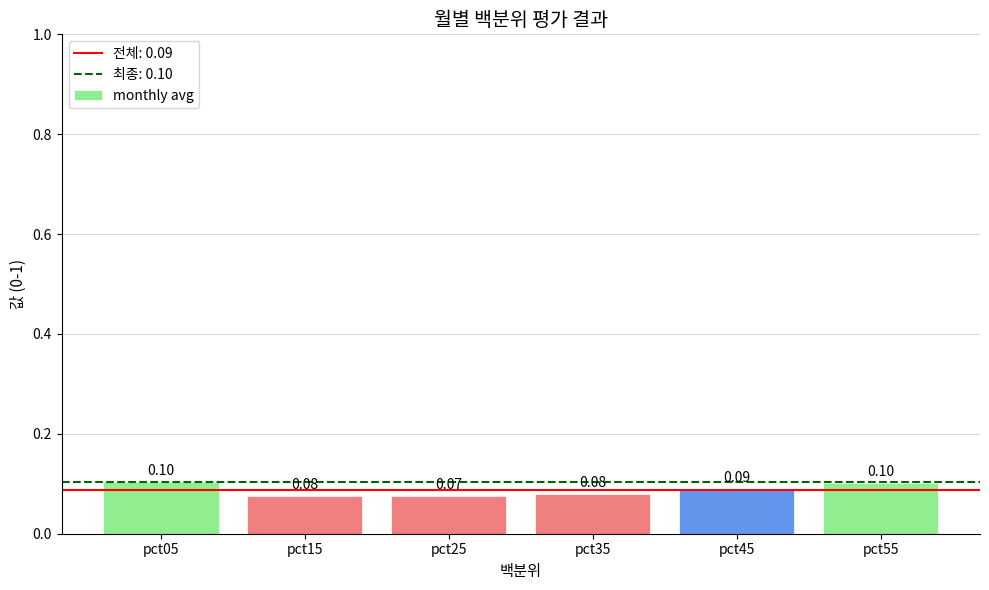

True or false: the data shows 0.1 at pct35.

True